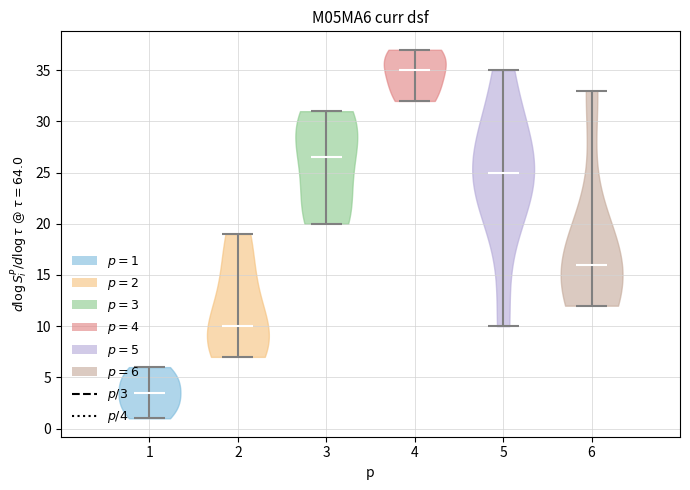

What is the lowest point the violin at x = 2 reaches on the y-axis? The values are not printed on the chart, so give them approximately, as read against the axis.

7.0